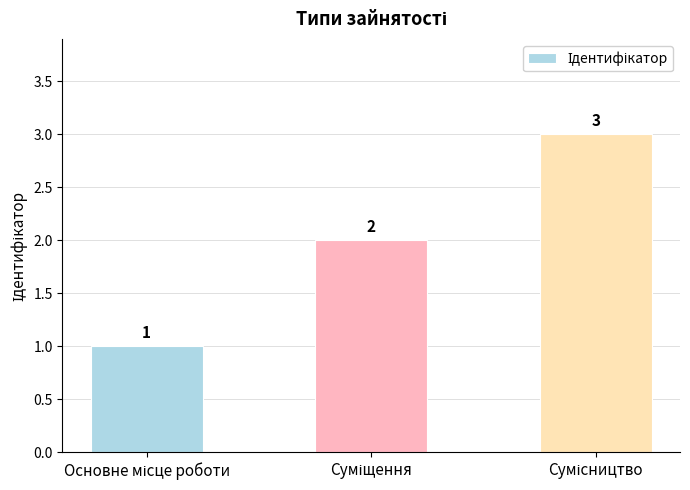

How many values are between 1 and 3?

3